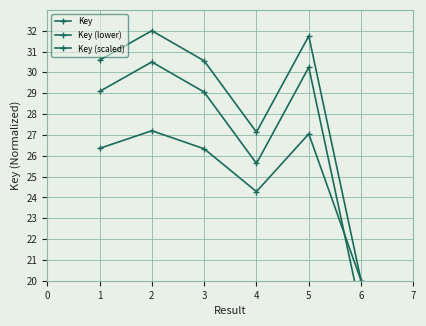

Is the value of Key at 2 greater than the value of Key (lower) at 4?

Yes